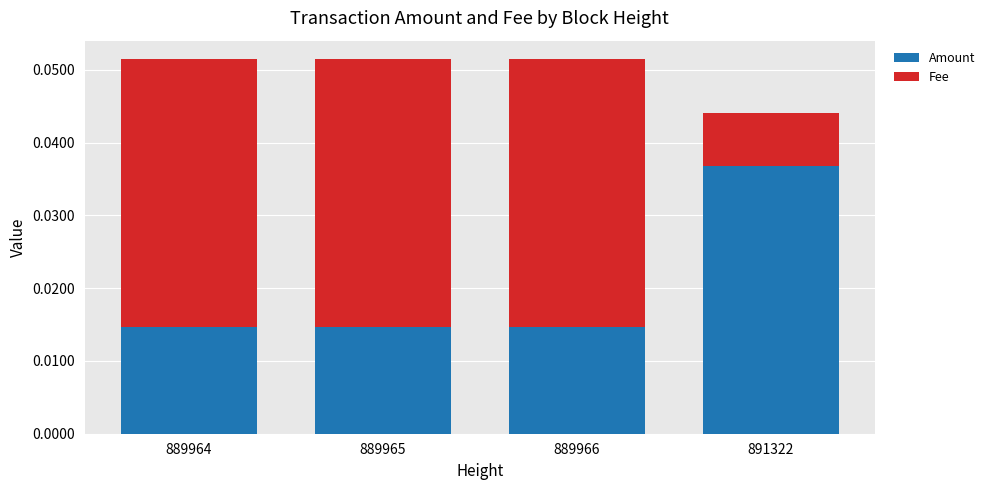

What are all the series names shown in the legend?

Amount, Fee